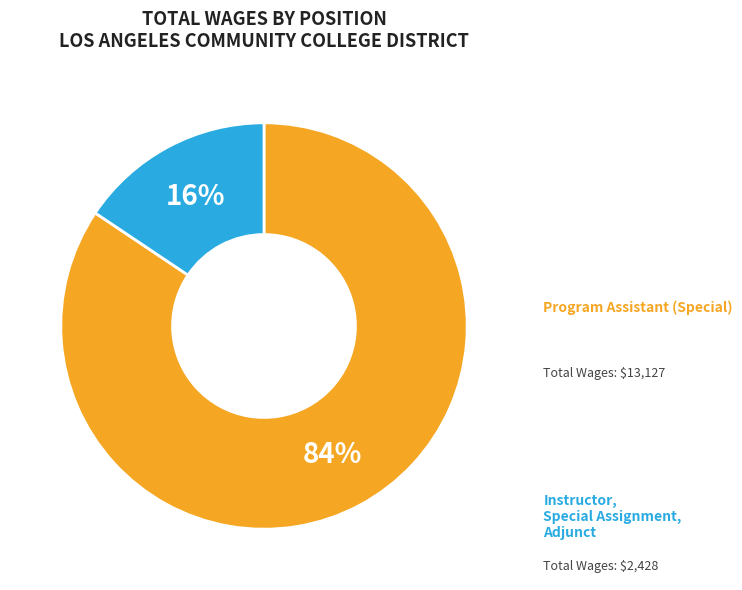

Do Instructor, Special Assignment, Adjunct and Program Assistant (Special) together represent more than half of the pie?

Yes